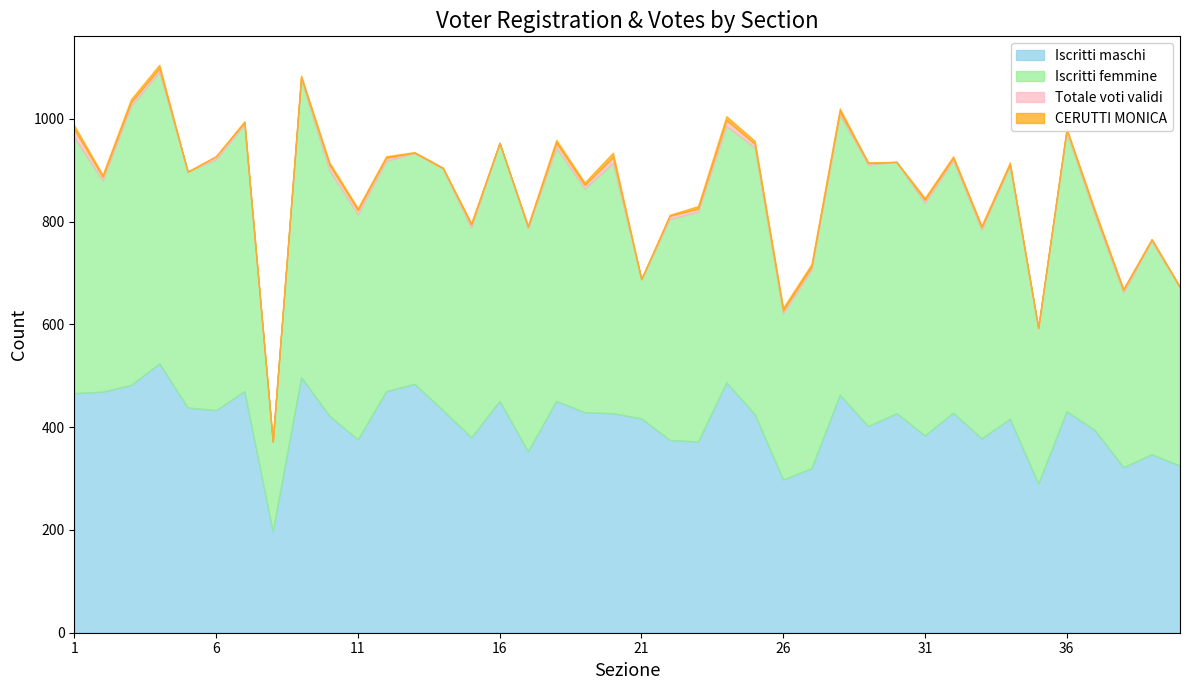

How many lines are shown in the chart?

4